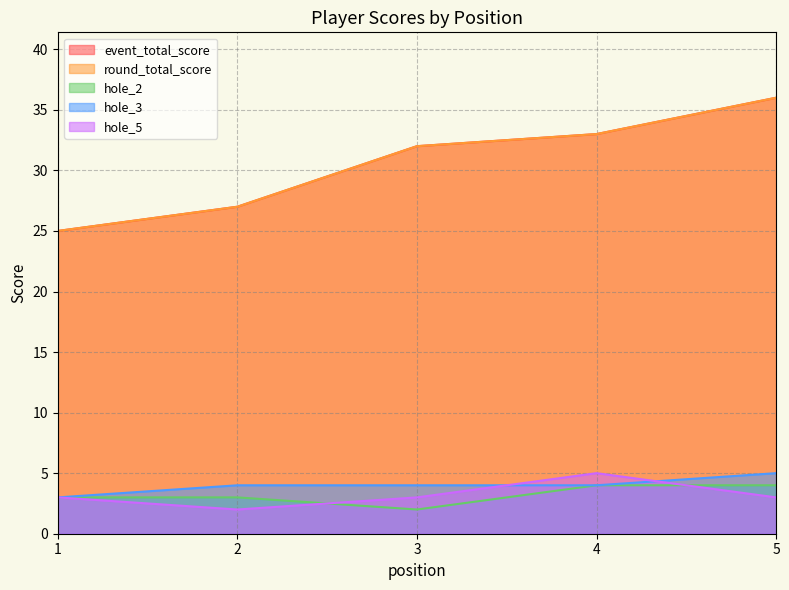

Where is round_total_score nearest to the value 30?

3